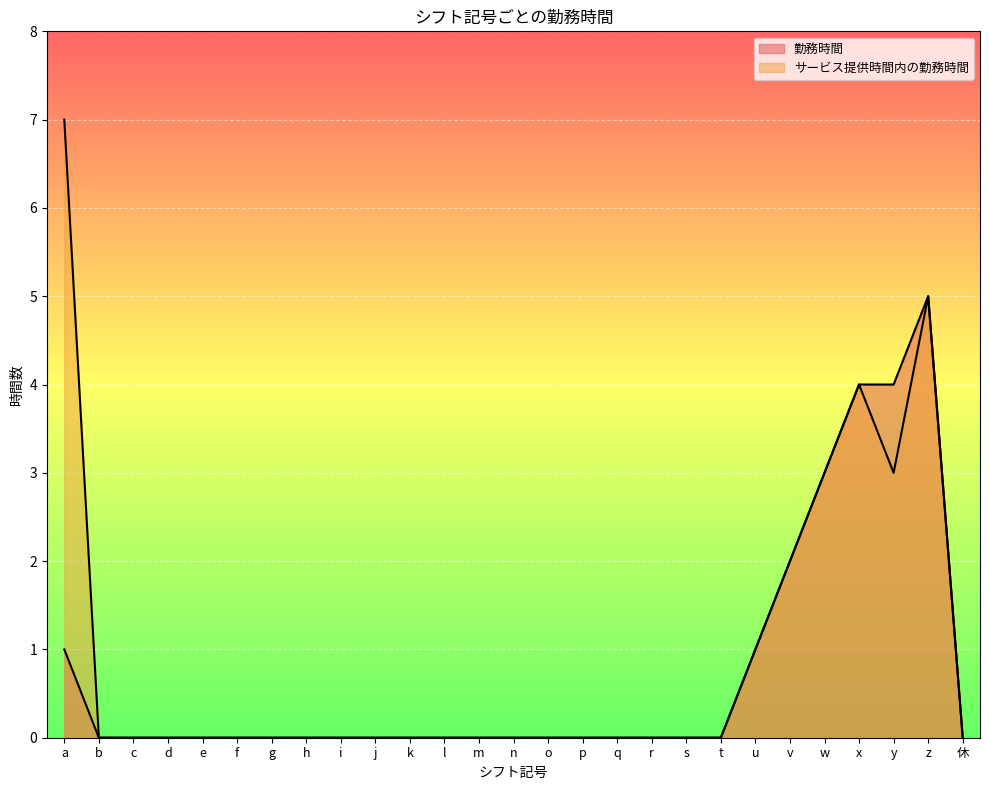

Which has a higher value, v or 休?

v